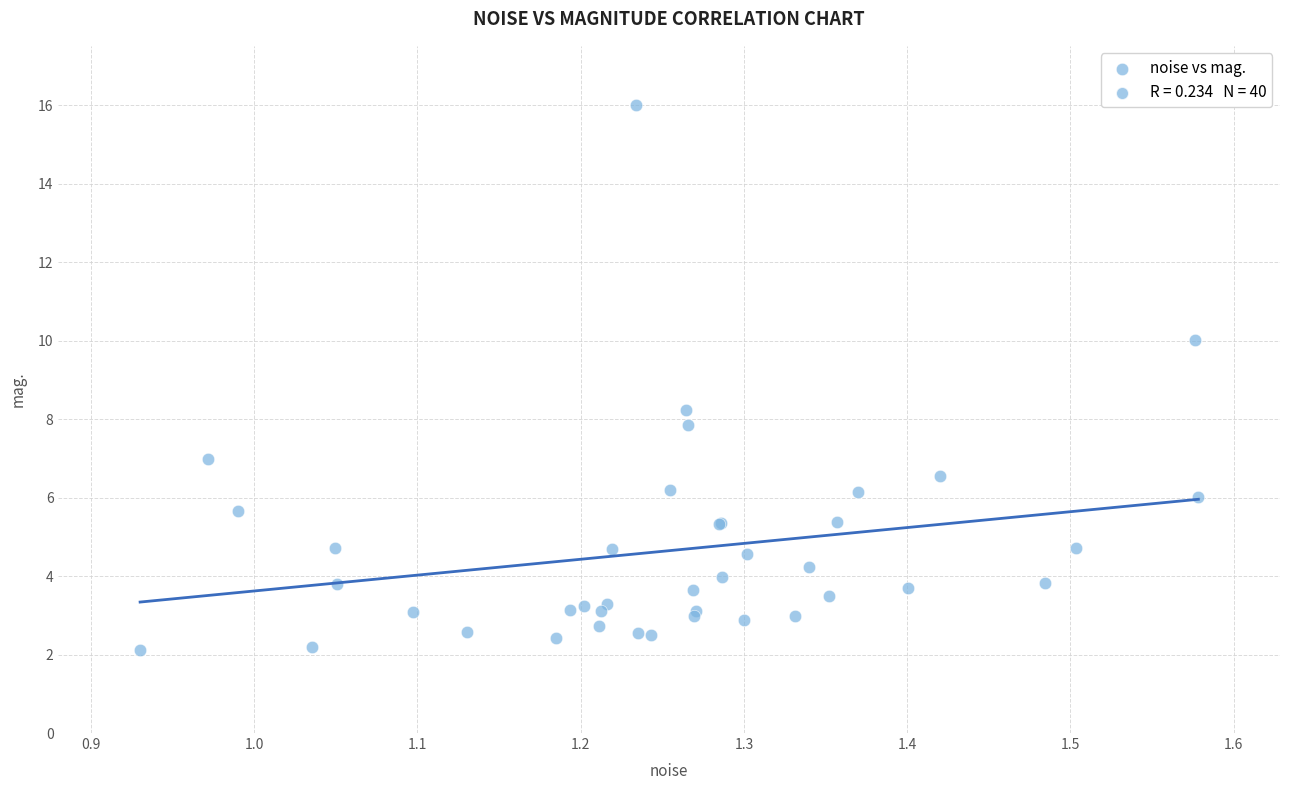

What Y value in the scatter plot is closest to 9?

8.2